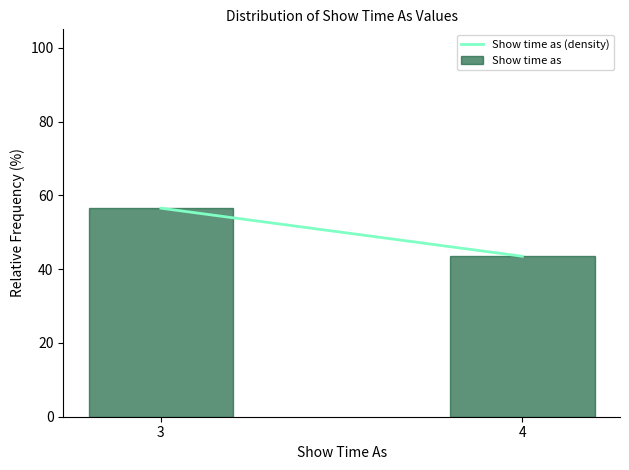

Reading left to right, list all the values displayed in this chart.

3=56.5	4=43.5